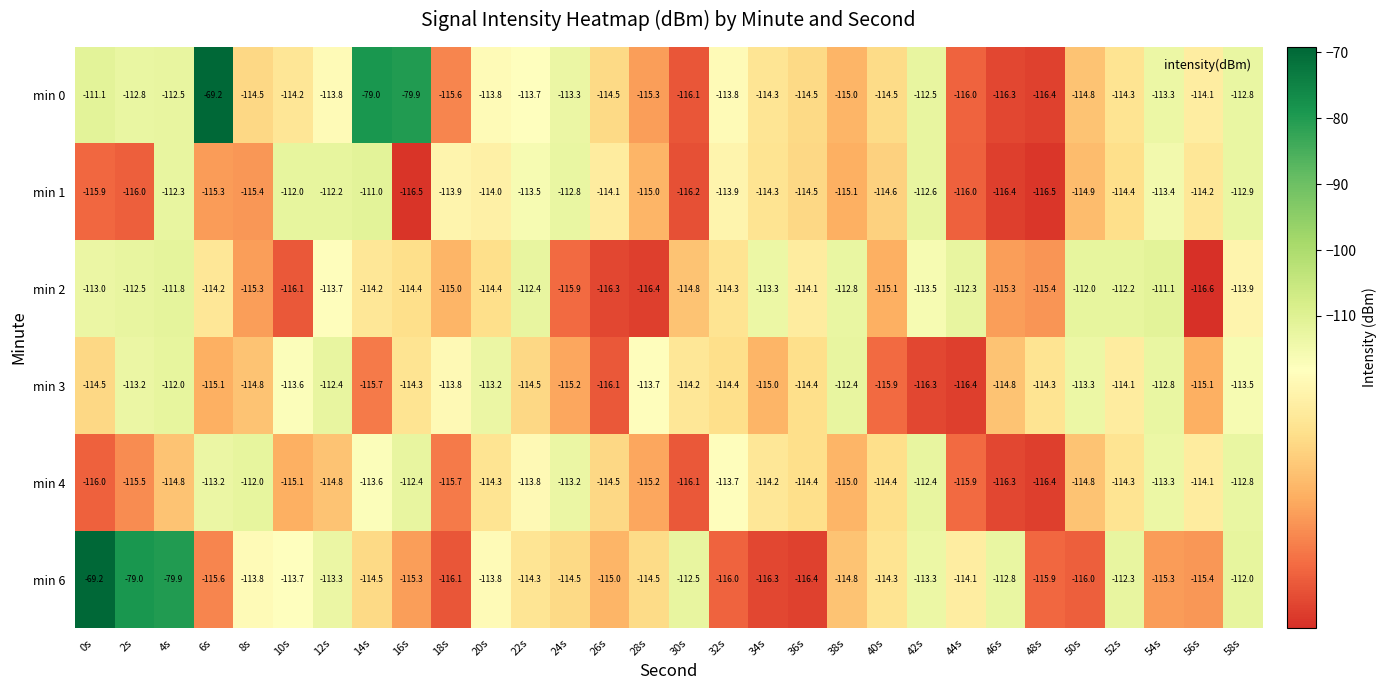

At 0s, list the series in order from largest to smallest.

min 6, min 0, min 2, min 3, min 1, min 4